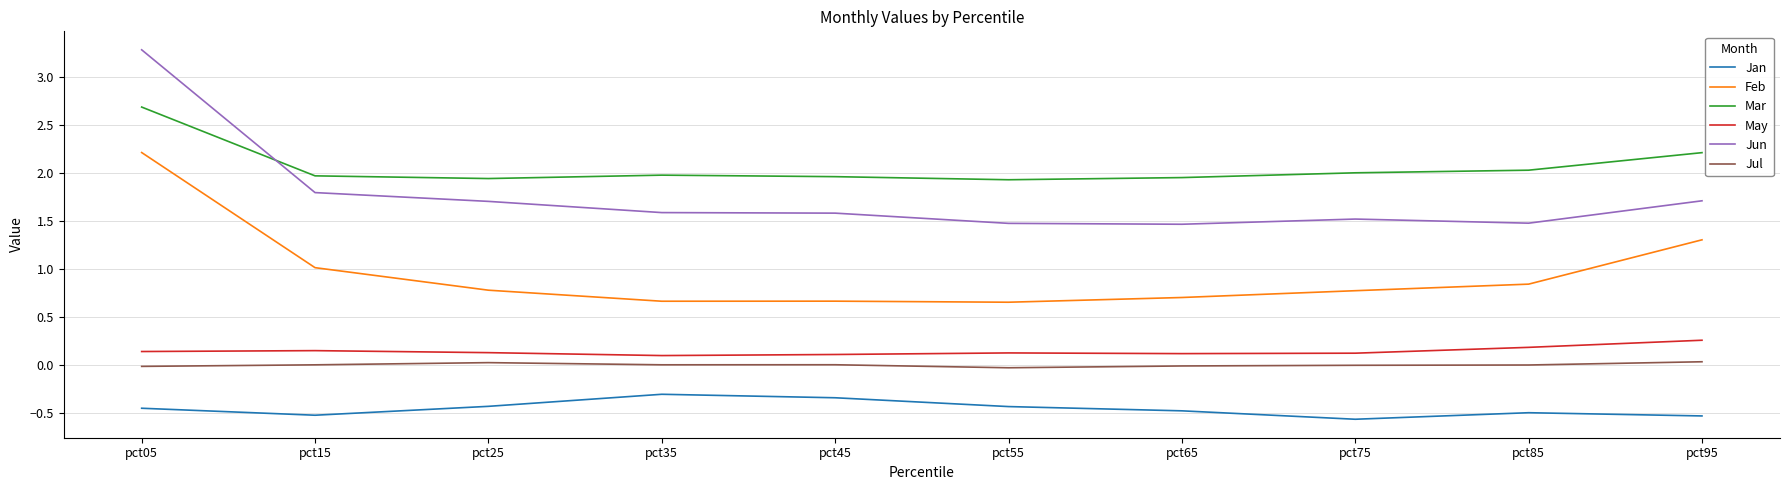

Is the value of Jun at pct15 greater than the value of Feb at pct25?

Yes